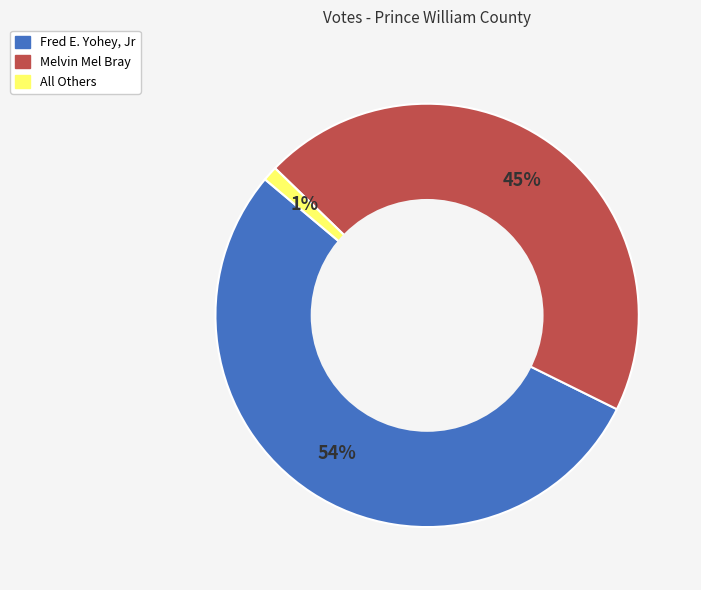

What percentage is the Fred E. Yohey, Jr slice, to the nearest percent?

54%